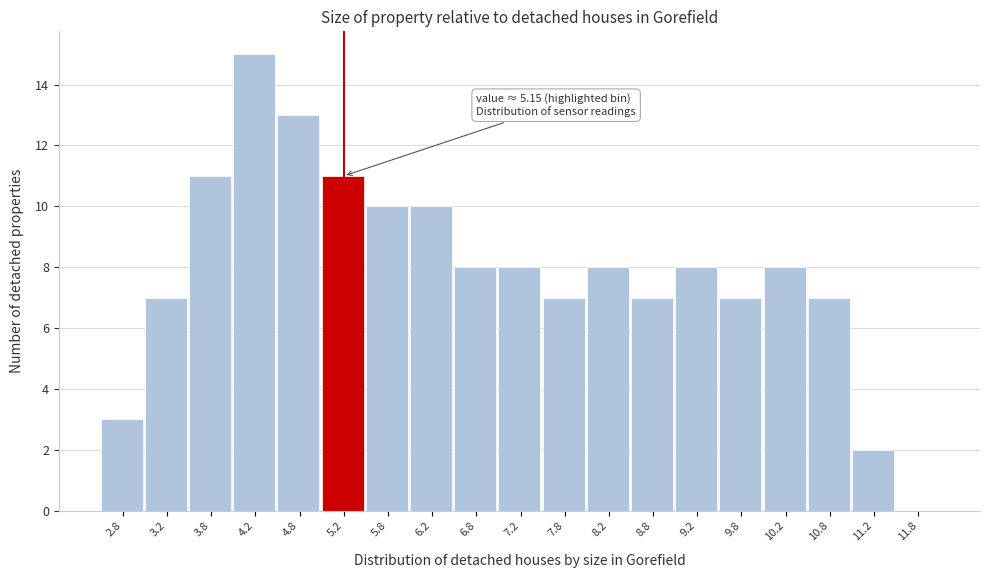

Which range on the x-axis has the tallest bar?

4.0 to 4.5